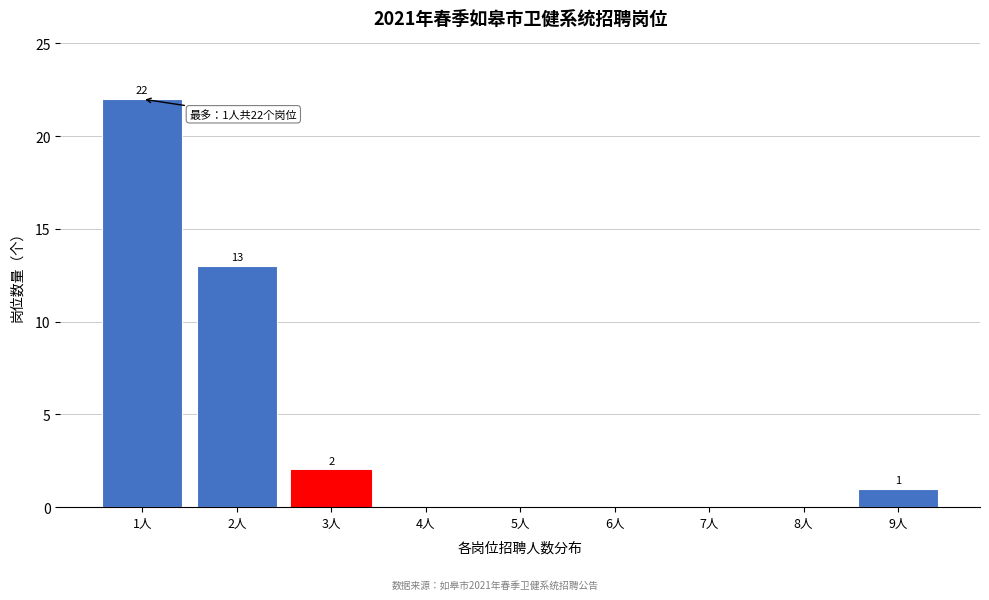

Reading left to right, transcribe all the data shown in this chart.

1人=22	2人=13	3人=2	4人=0	5人=0	6人=0	7人=0	8人=0	9人=1